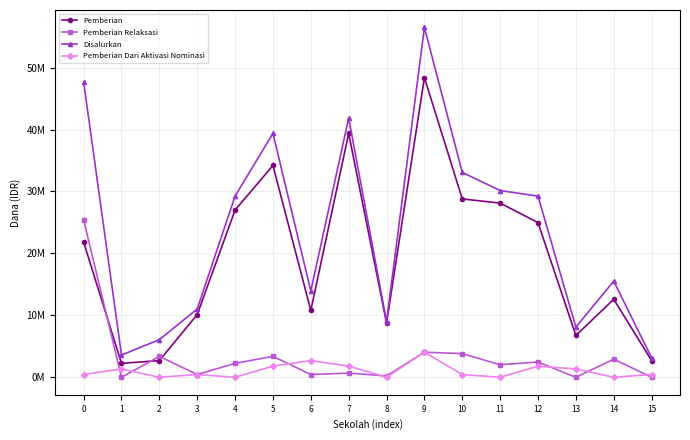

Which label corresponds to the smallest value in the chart?

1